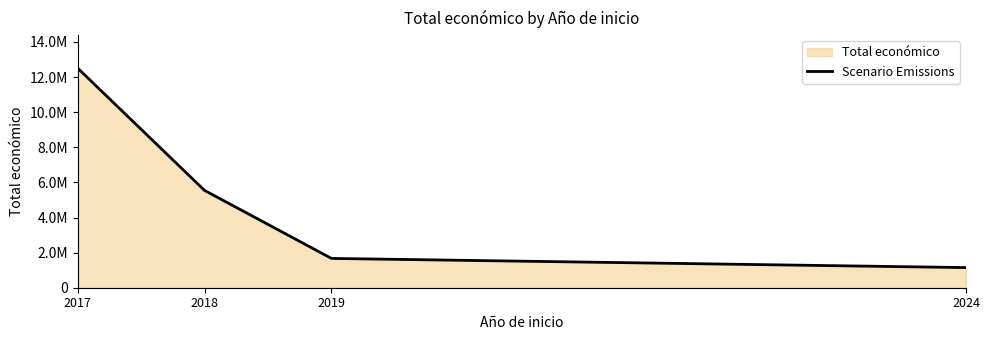

Does the chart have visible grid lines?

No